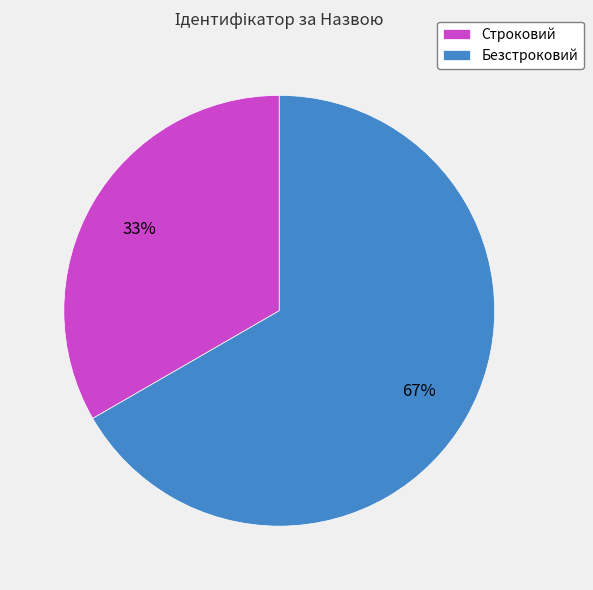

To the nearest percent, what percentage of the pie is Безстроковий?

67%